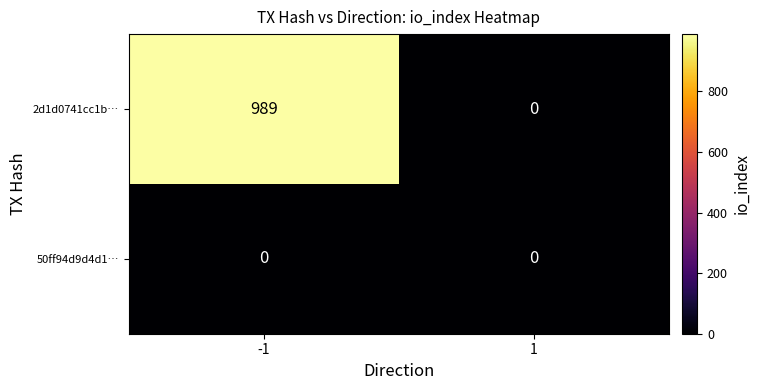

What value does the 2d1d0741cc1b… series have at -1?

989